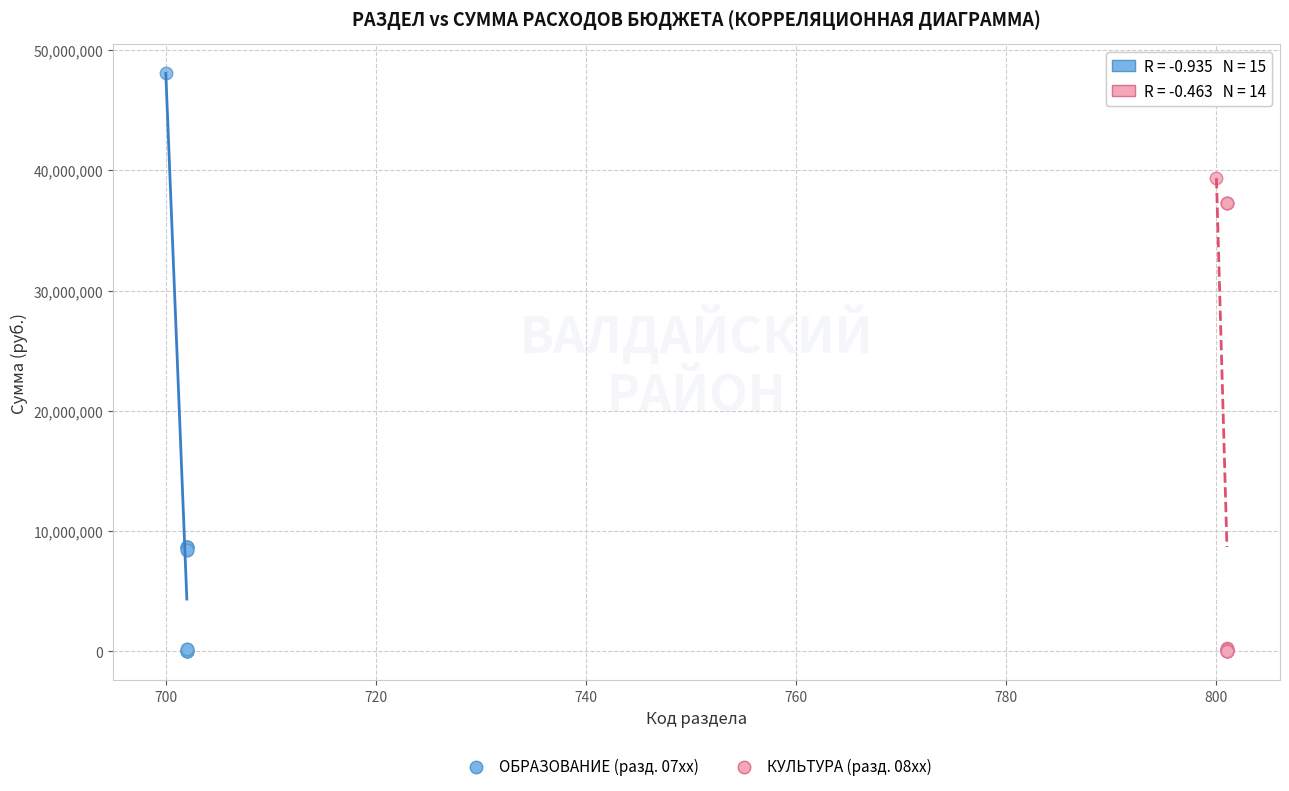

Which series contains the highest Y value?

ОБРАЗОВАНИЕ (разд. 07xx)